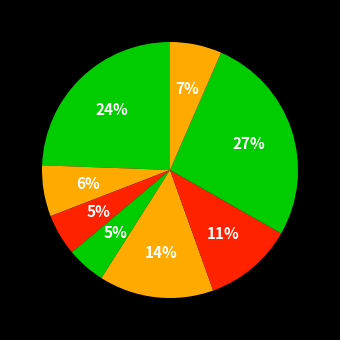

Is there any slice that represents more than half of the pie?

No